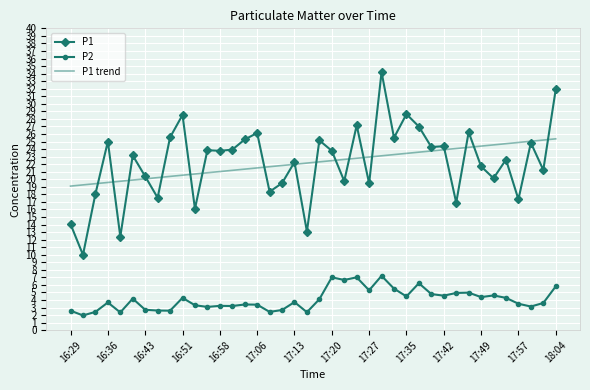

List the series in order of their peak value, lowest first.

P2, P1 trend, P1